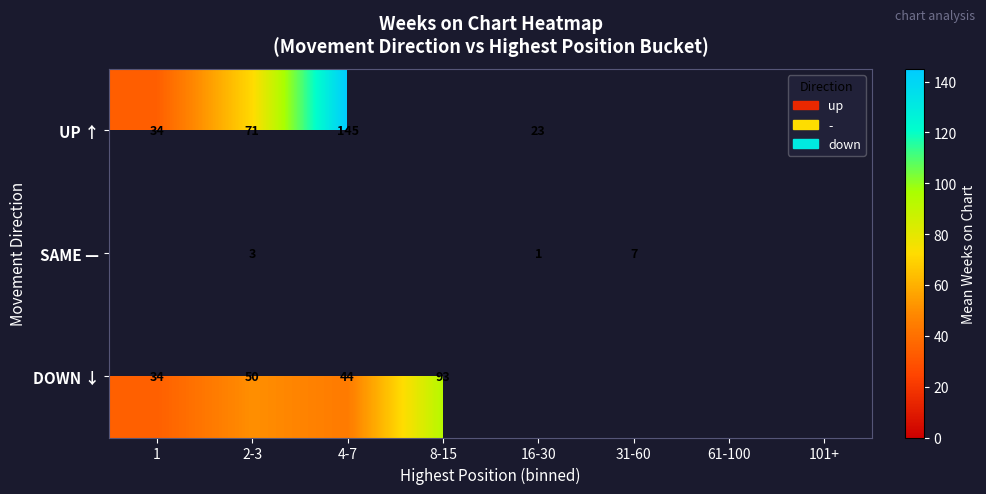

What is the total value across all series at 2-3?

124.0